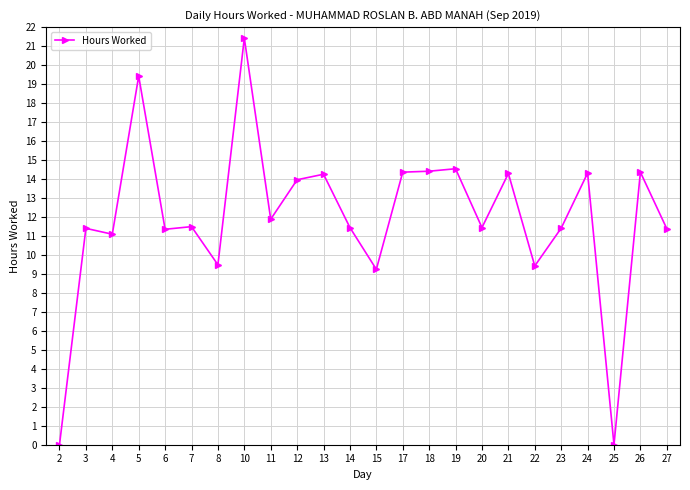

What is the change in value from 25 to 27?

+11.4